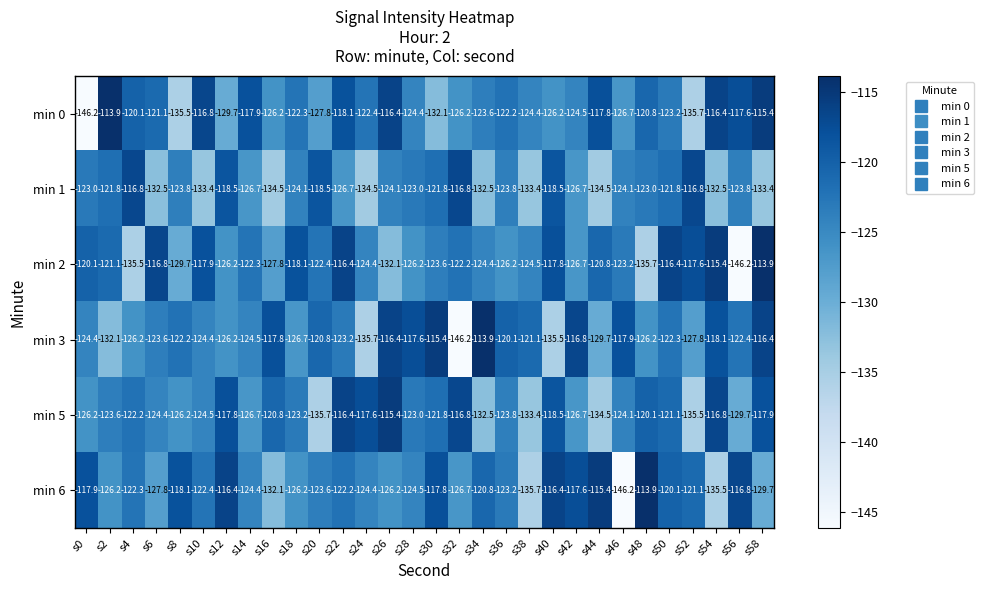

What is the approximate value of min 2 at s30?

-123.6